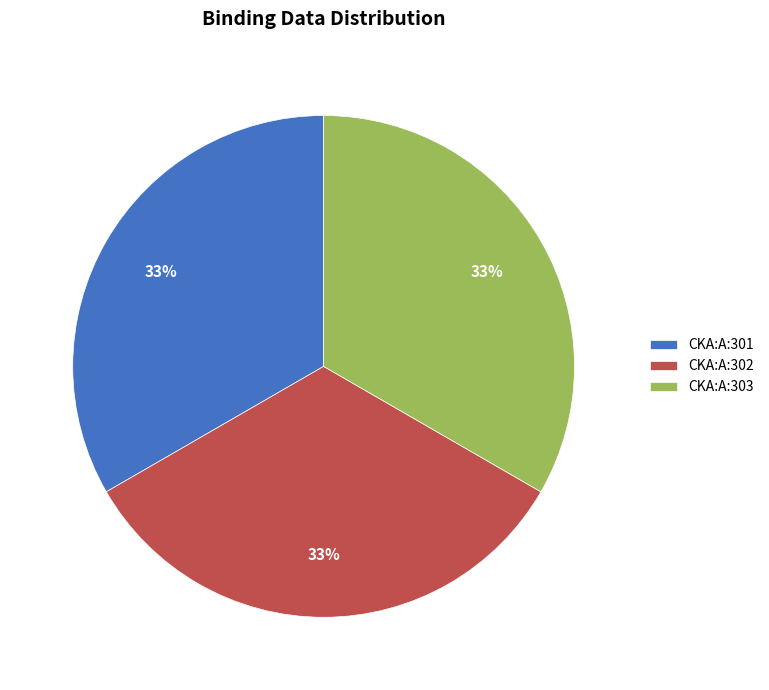

Is there a majority slice in this chart?

No